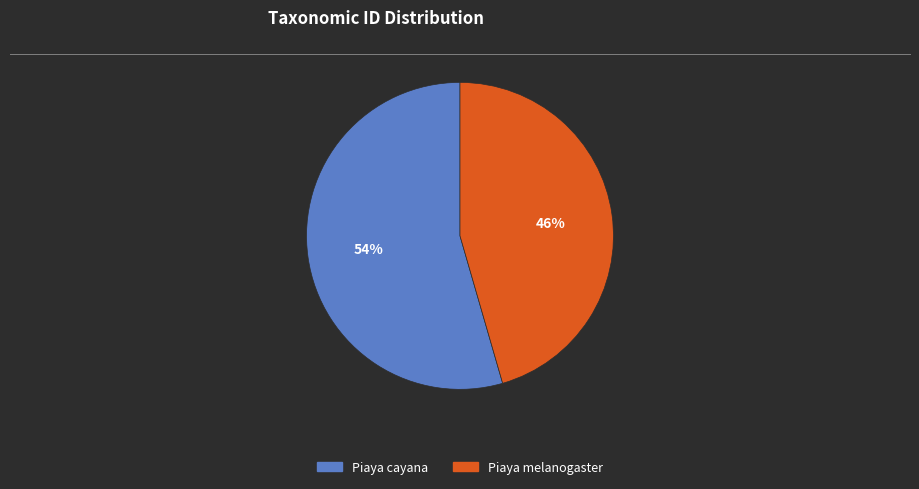

Do Piaya melanogaster and Piaya cayana together represent more than half of the pie?

Yes